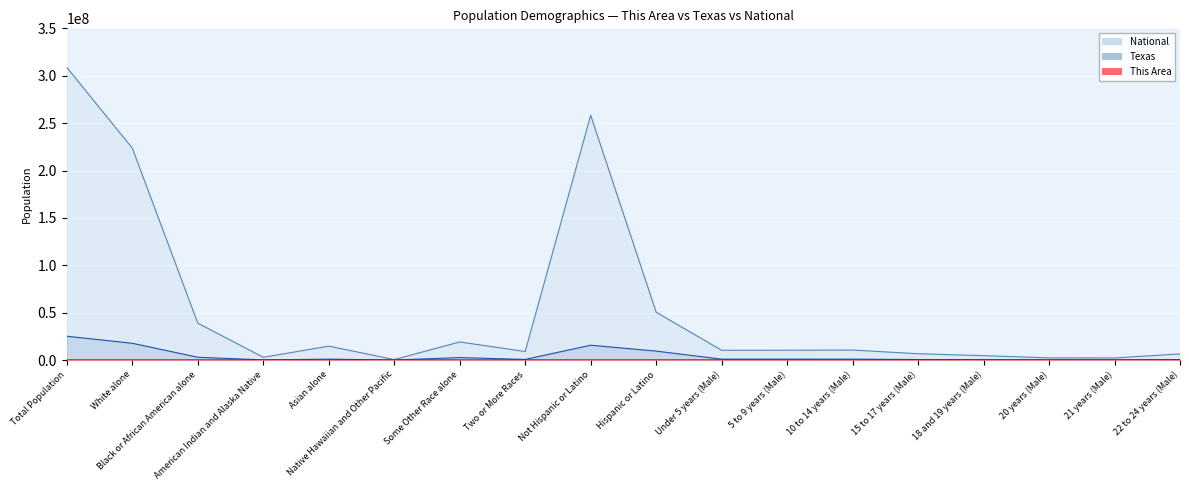

How many lines are shown in the chart?

3